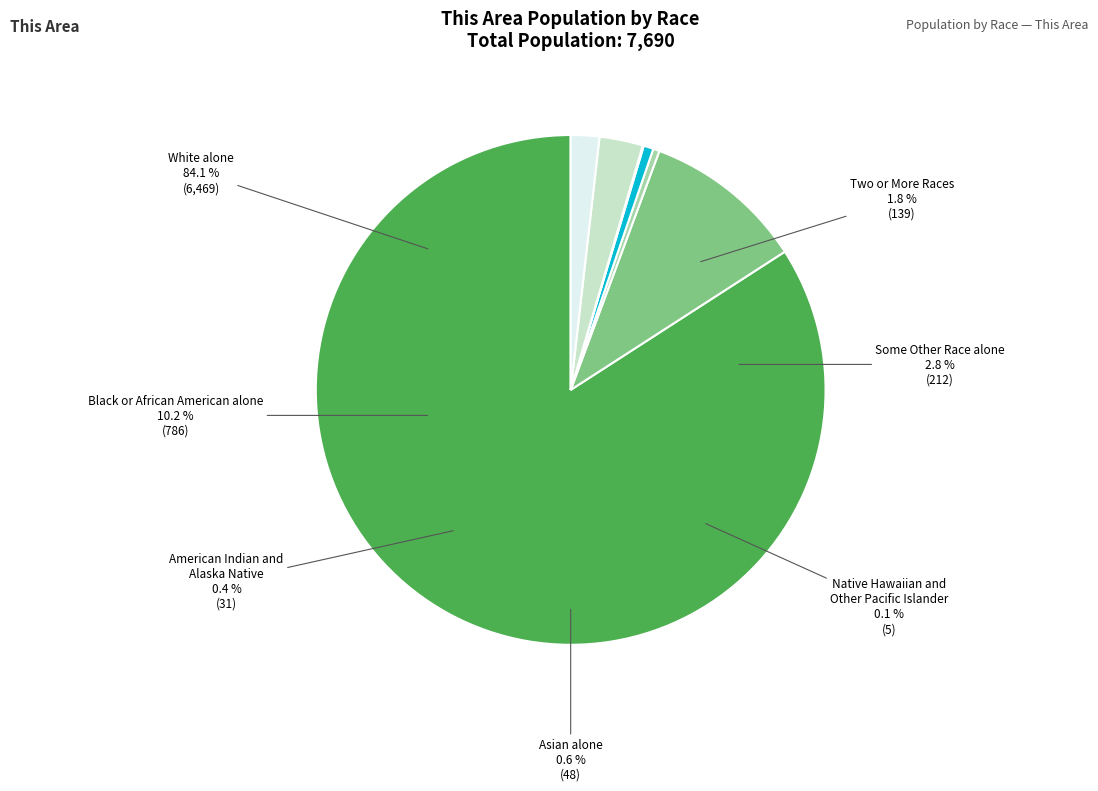

Which slice represents more than half of the pie?

White alone